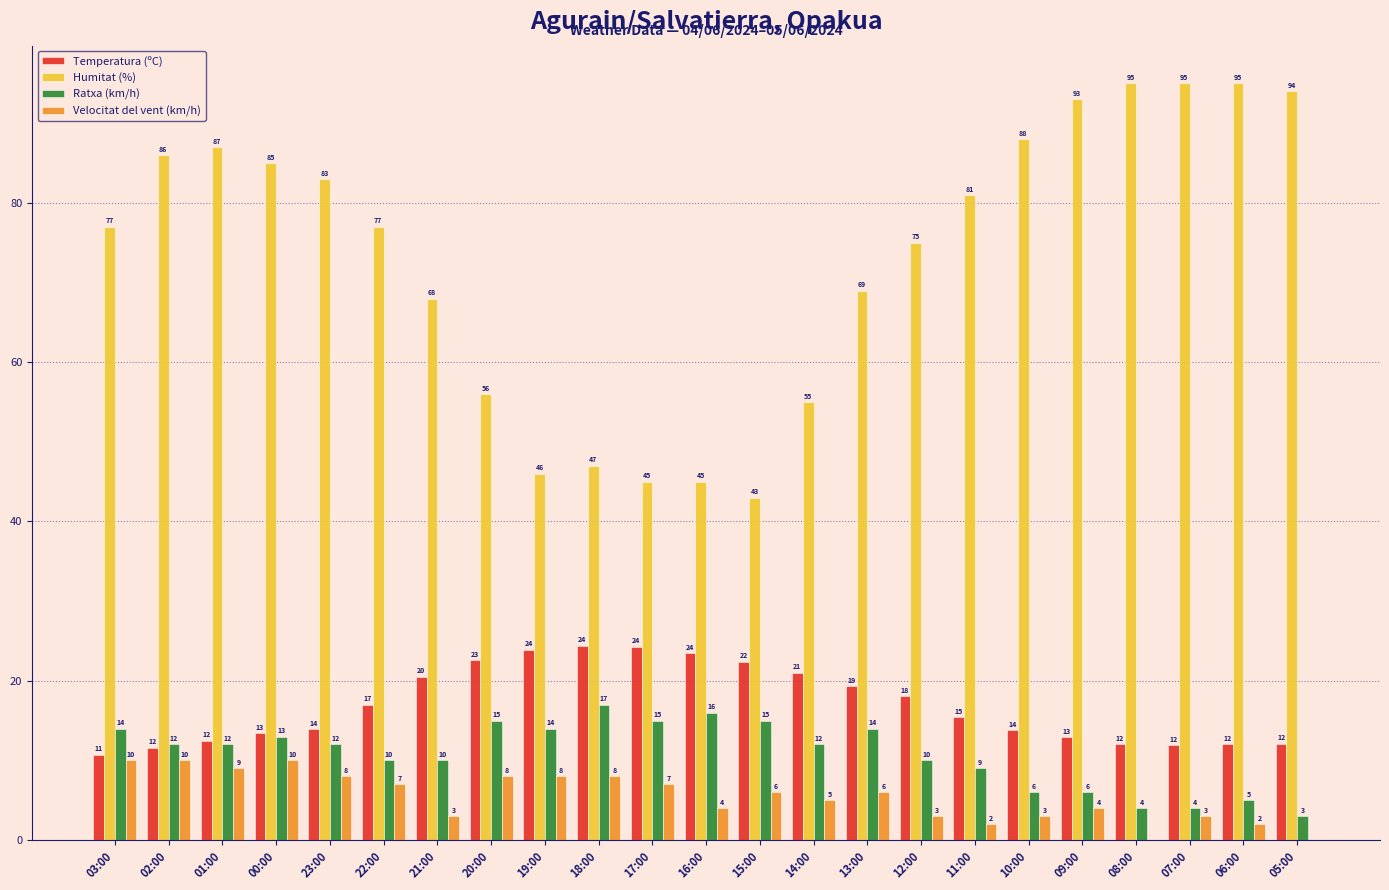

What value does the Temperatura (ºC) series have at 10:00?

13.8